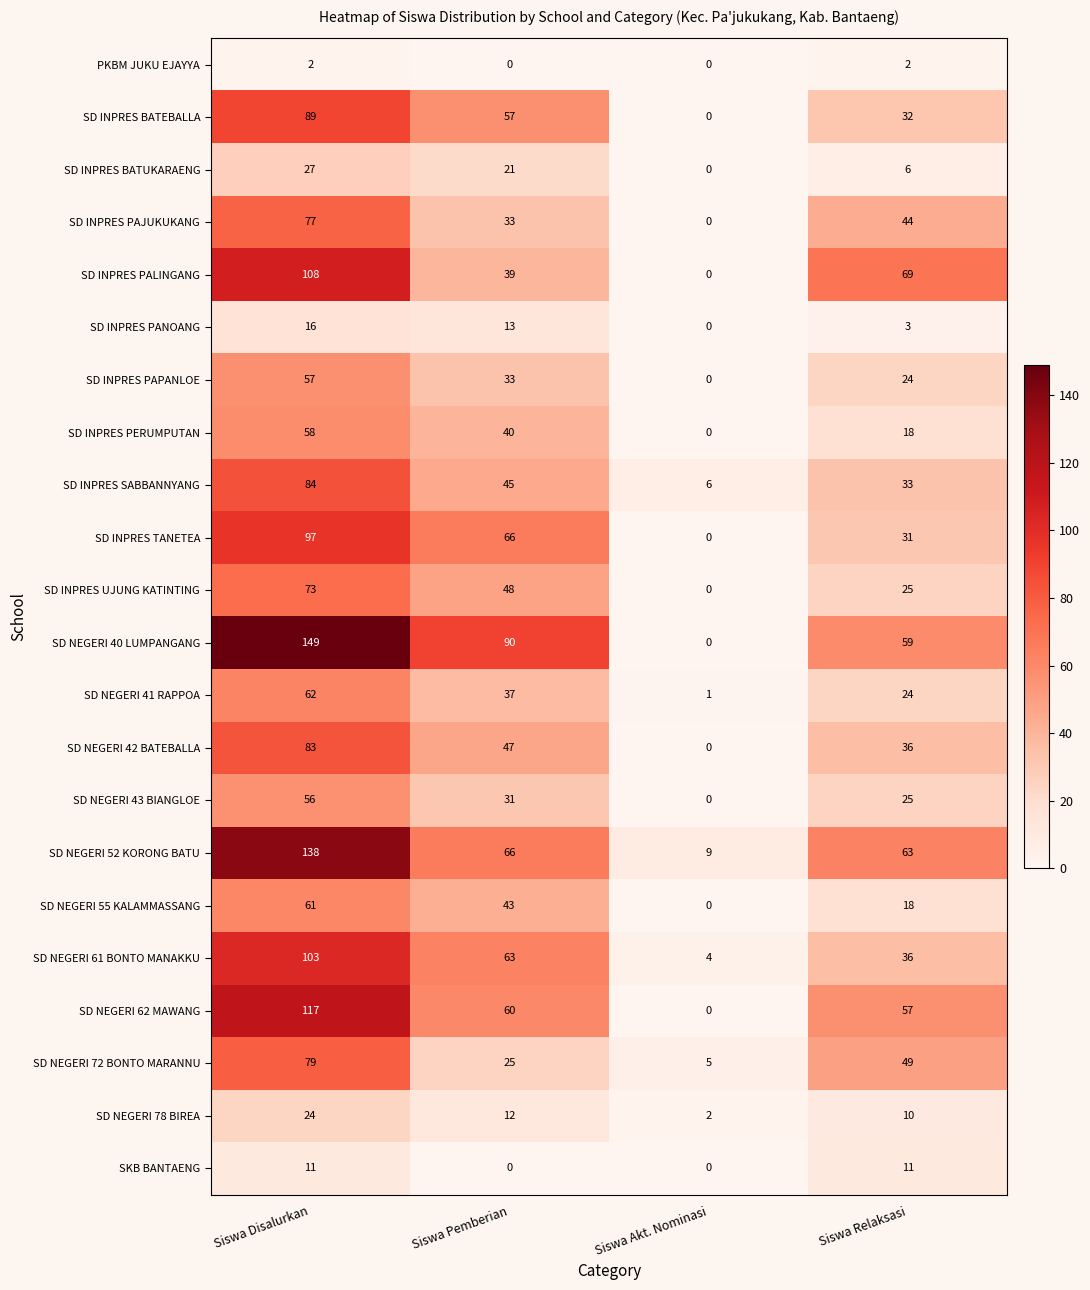

What is the difference between the maximum and minimum values in the SD NEGERI 78 BIREA series?

22